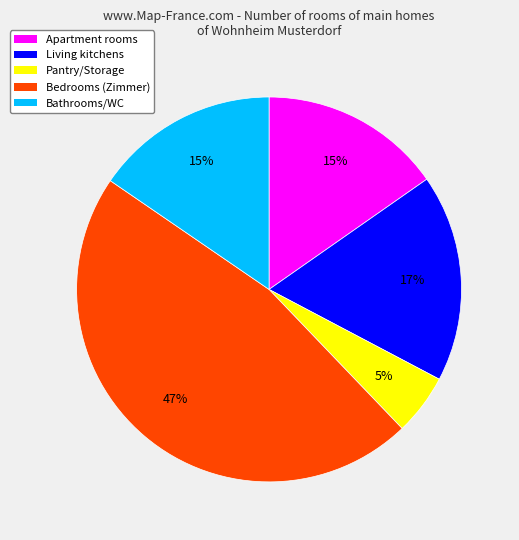

To the nearest percent, what is the difference between the Living kitchens and Pantry/Storage slice percentages?

12%